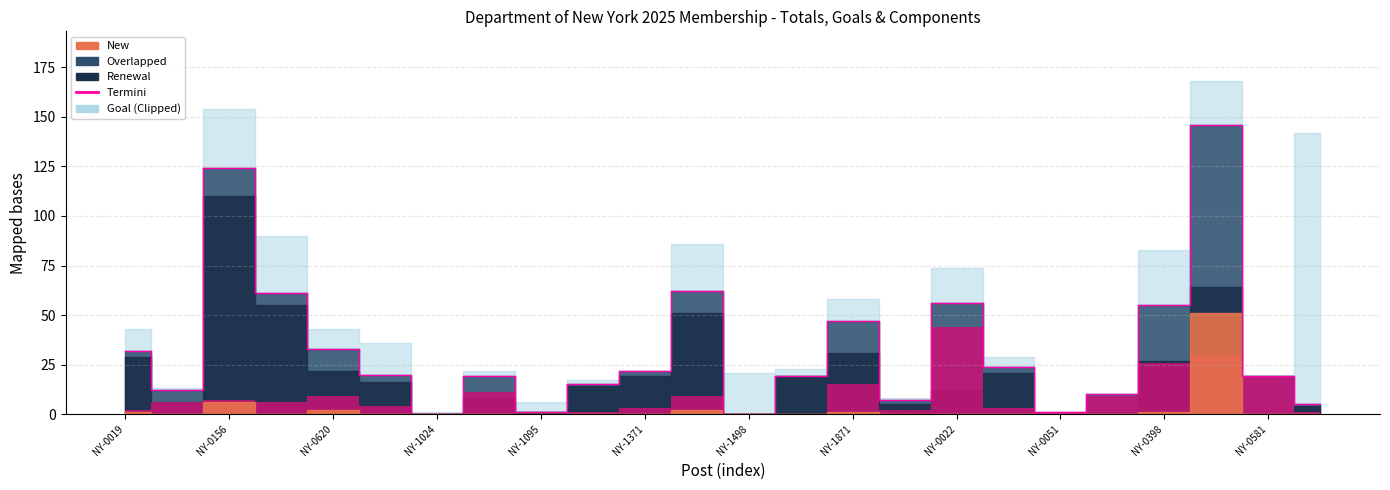

How many data points does each series have?

24